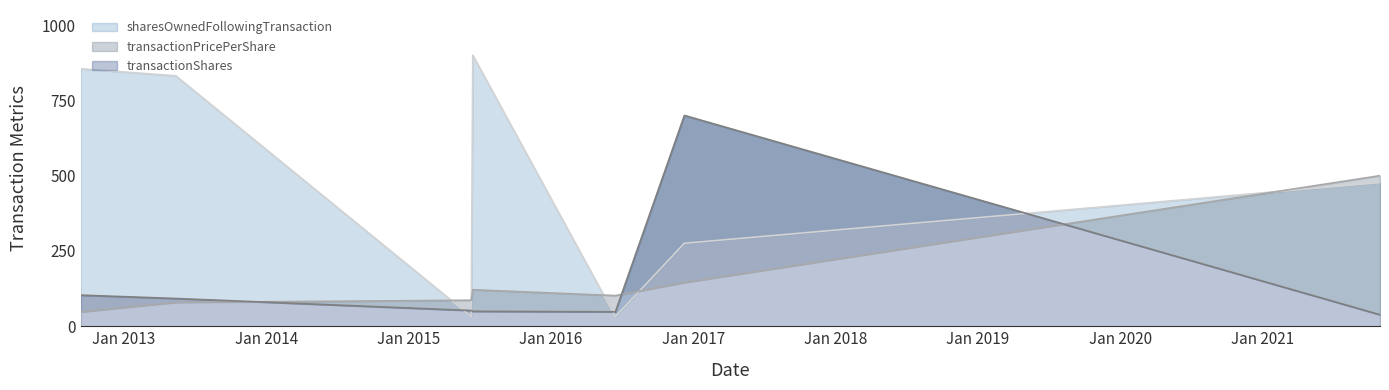

Which series has the largest total across all categories?

sharesOwnedFollowingTransaction